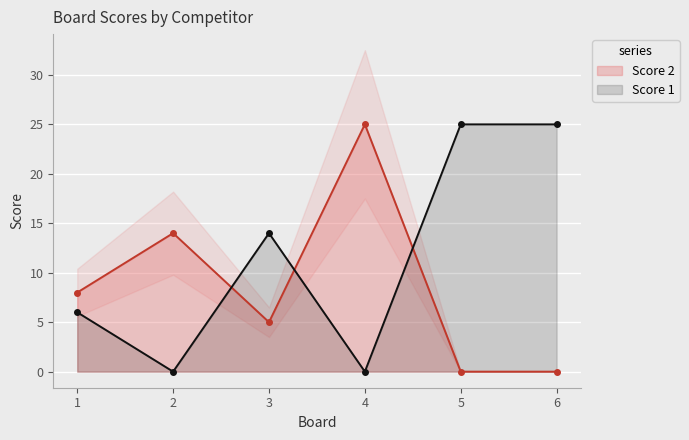

The value of Score 1 at 4 is 0. True or false?

True